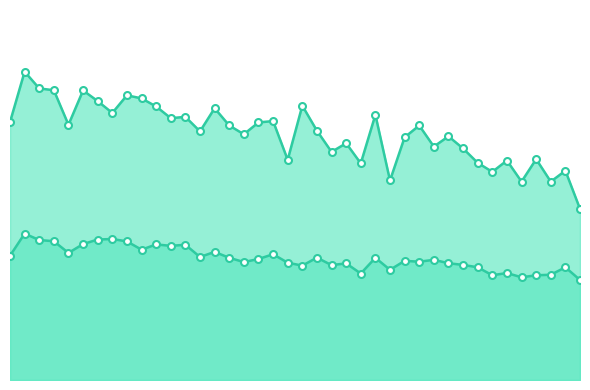

Which series has the largest total across all categories?

P1